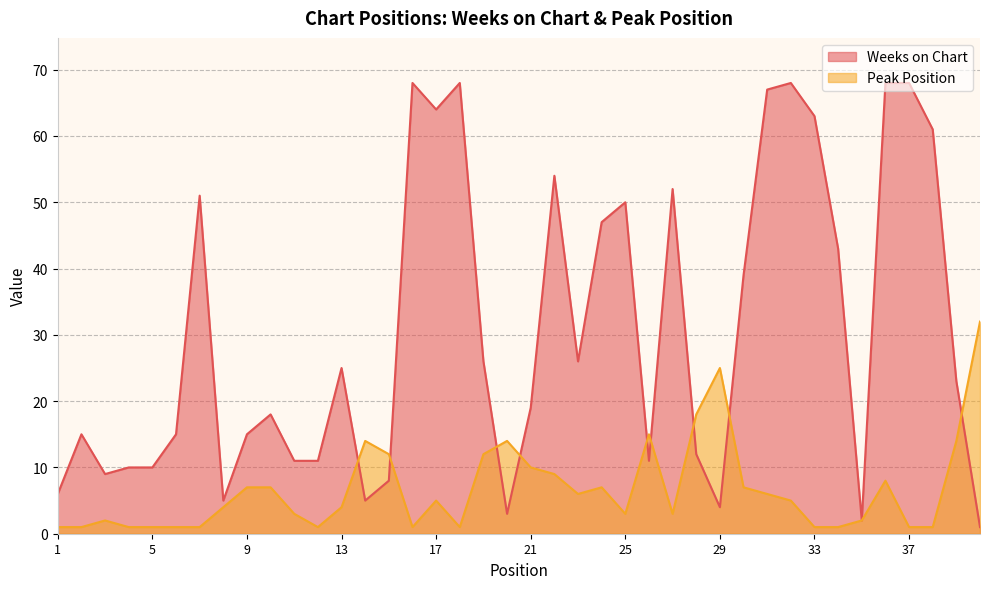

List the series in order of their overall mean, lowest first.

Peak Position, Weeks on Chart